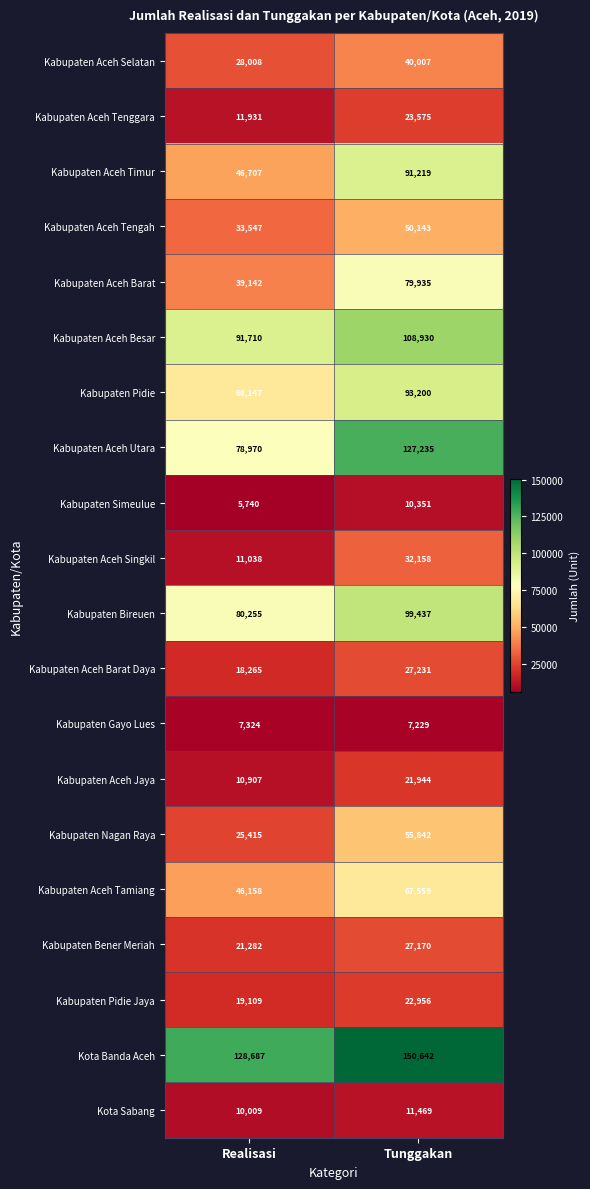

Which series changed the most between Realisasi and Tunggakan?

Kabupaten Aceh Utara